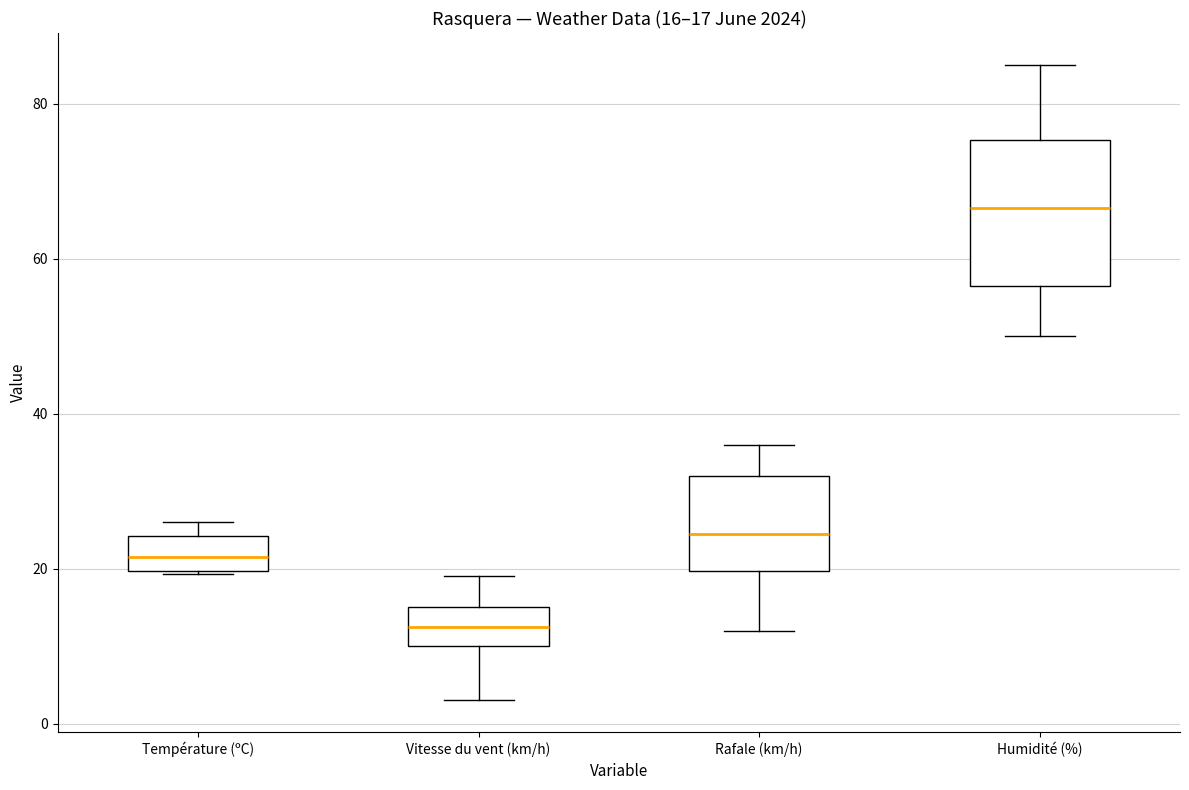

Comparing the boxes themselves (not the whiskers), which one is the tallest?

Humidité (%)